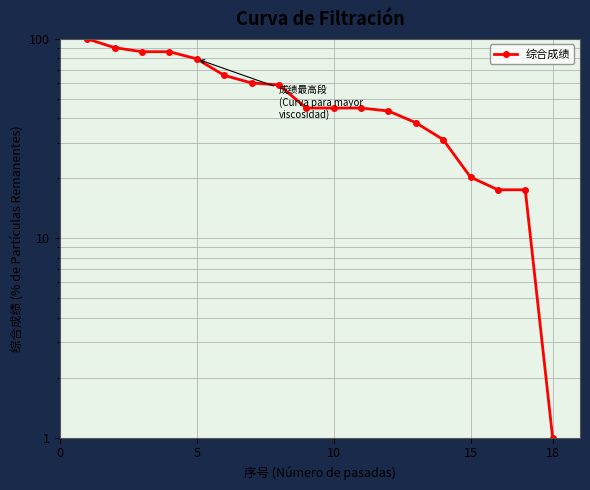

How many lines are shown in the chart?

1